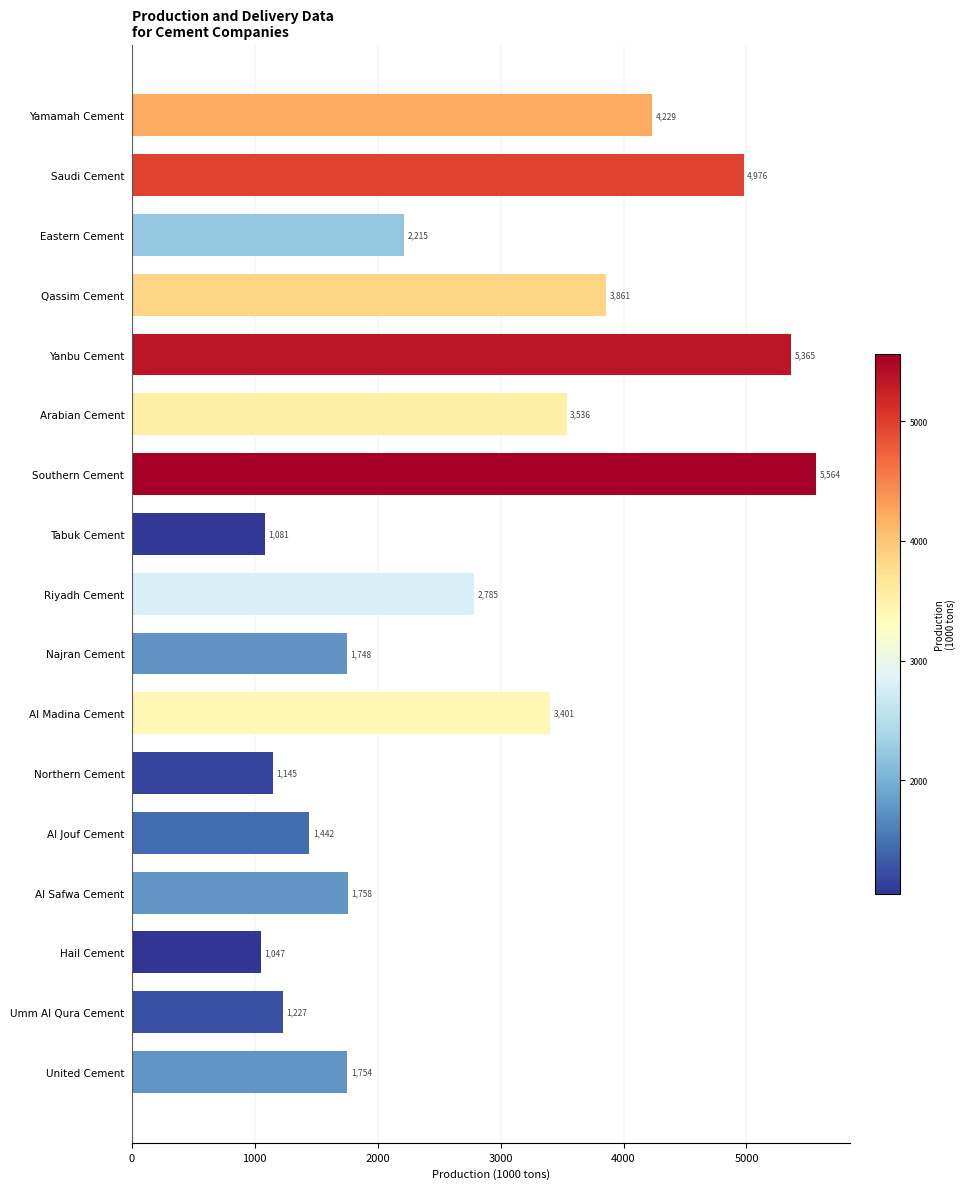

How many bars are there in total?

17